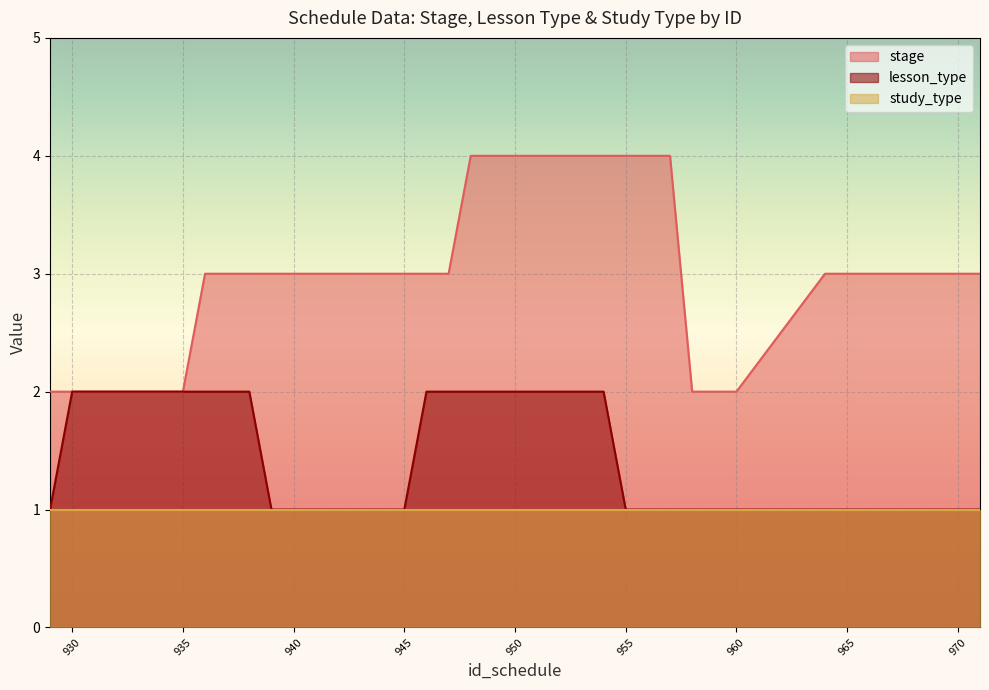

True or false: lesson_type and stage cross at least once.

False